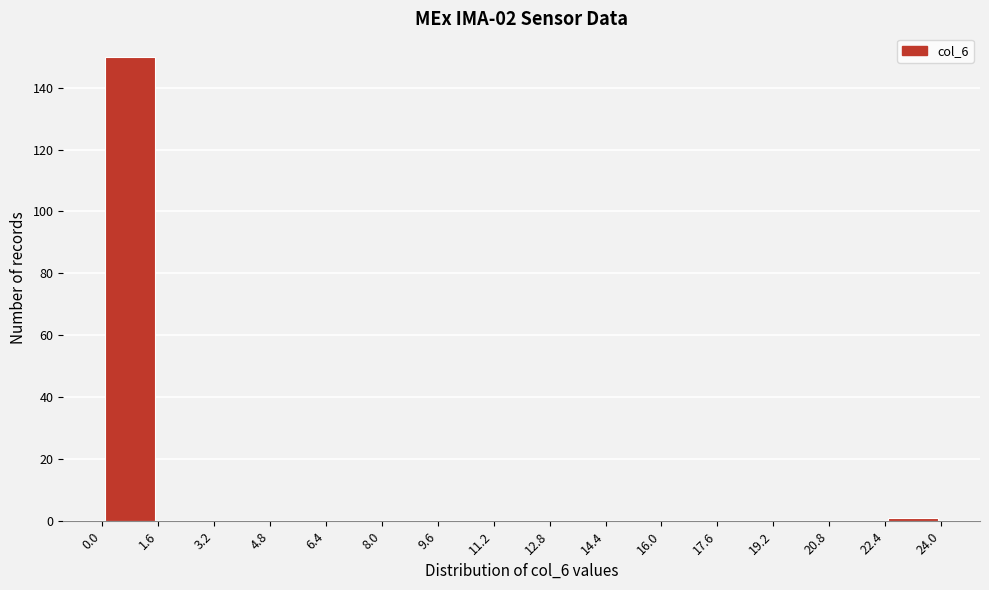

Reading left to right, list every bar in this chart as the range it spans on the x-axis followed by its height. The values are not printed on the chart, so give them approximately, as read against the axis.

0.0 to 1.6: 150
1.6 to 3.2: 0
3.2 to 4.8: 0
4.8 to 6.4: 0
6.4 to 8.0: 0
8.0 to 9.6: 0
9.6 to 11.2: 0
11.2 to 12.8: 0
12.8 to 14.4: 0
14.4 to 16.0: 0
16.0 to 17.6: 0
17.6 to 19.2: 0
19.2 to 20.8: 0
20.8 to 22.4: 0
22.4 to 24.0: under 2